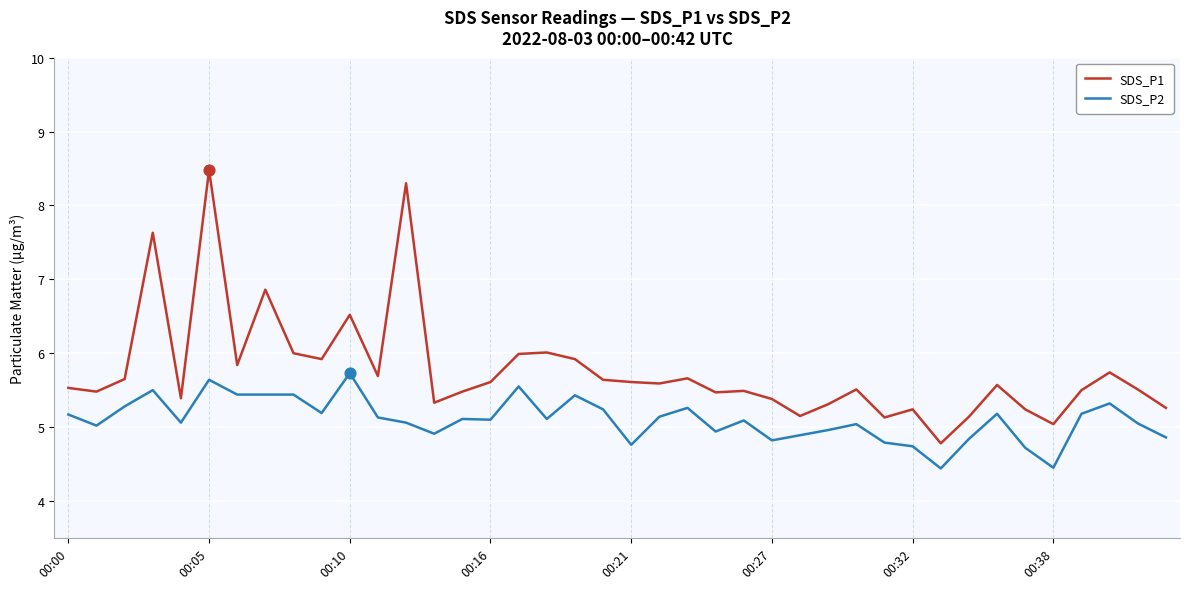

At how many categories does at least one series exceed 4?

40